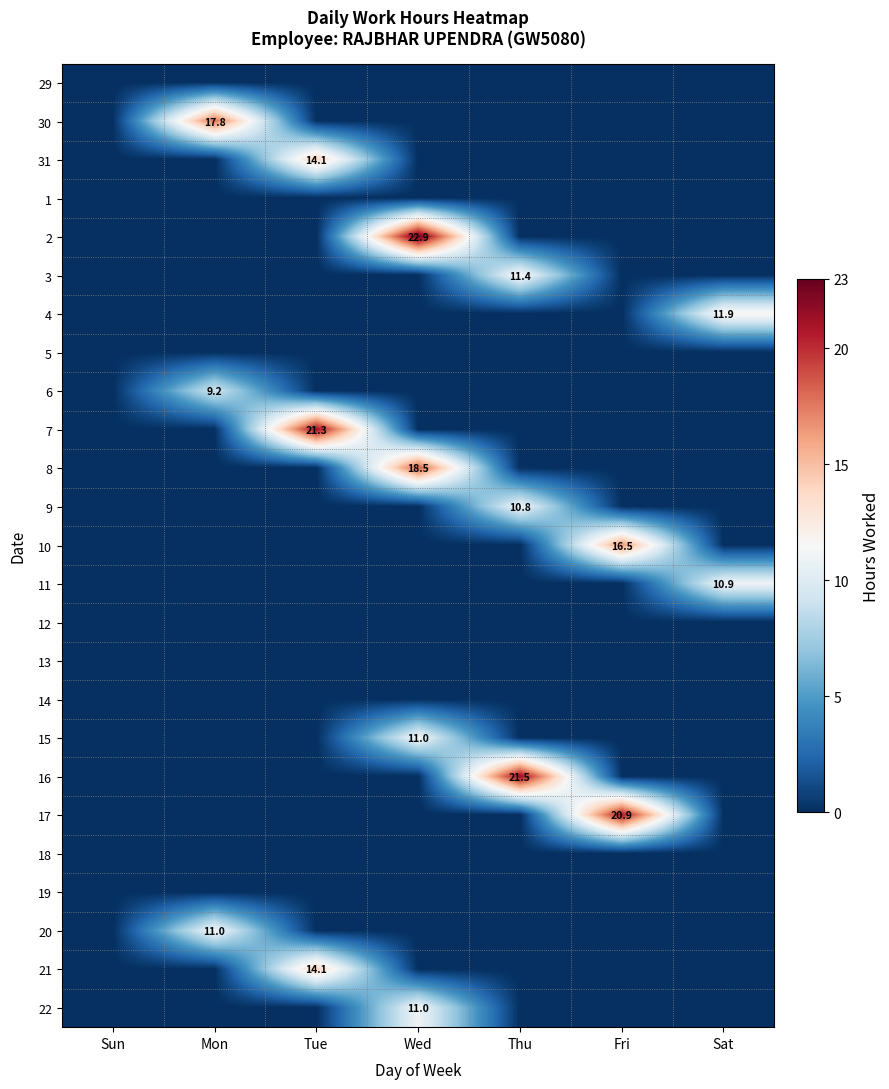

Is it true that 3 equals 11.4 at Thu?

True